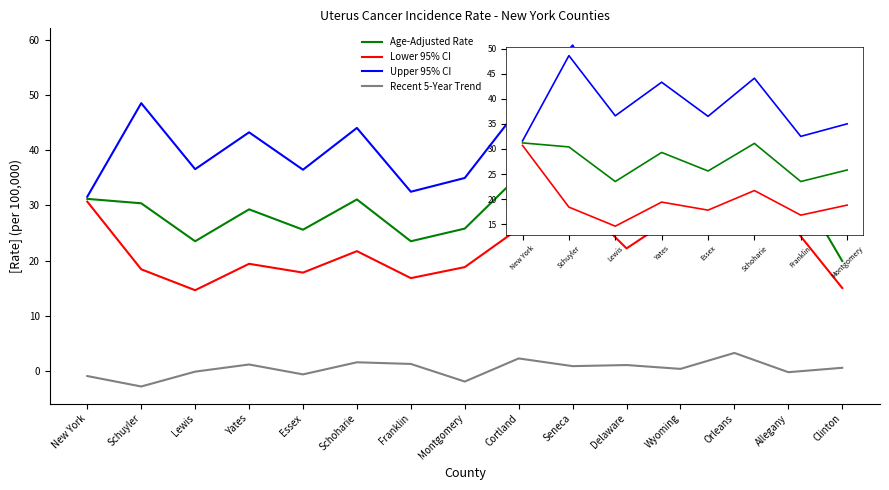

Is it true that Lower 95% CI equals 37.4 at Delaware?

False